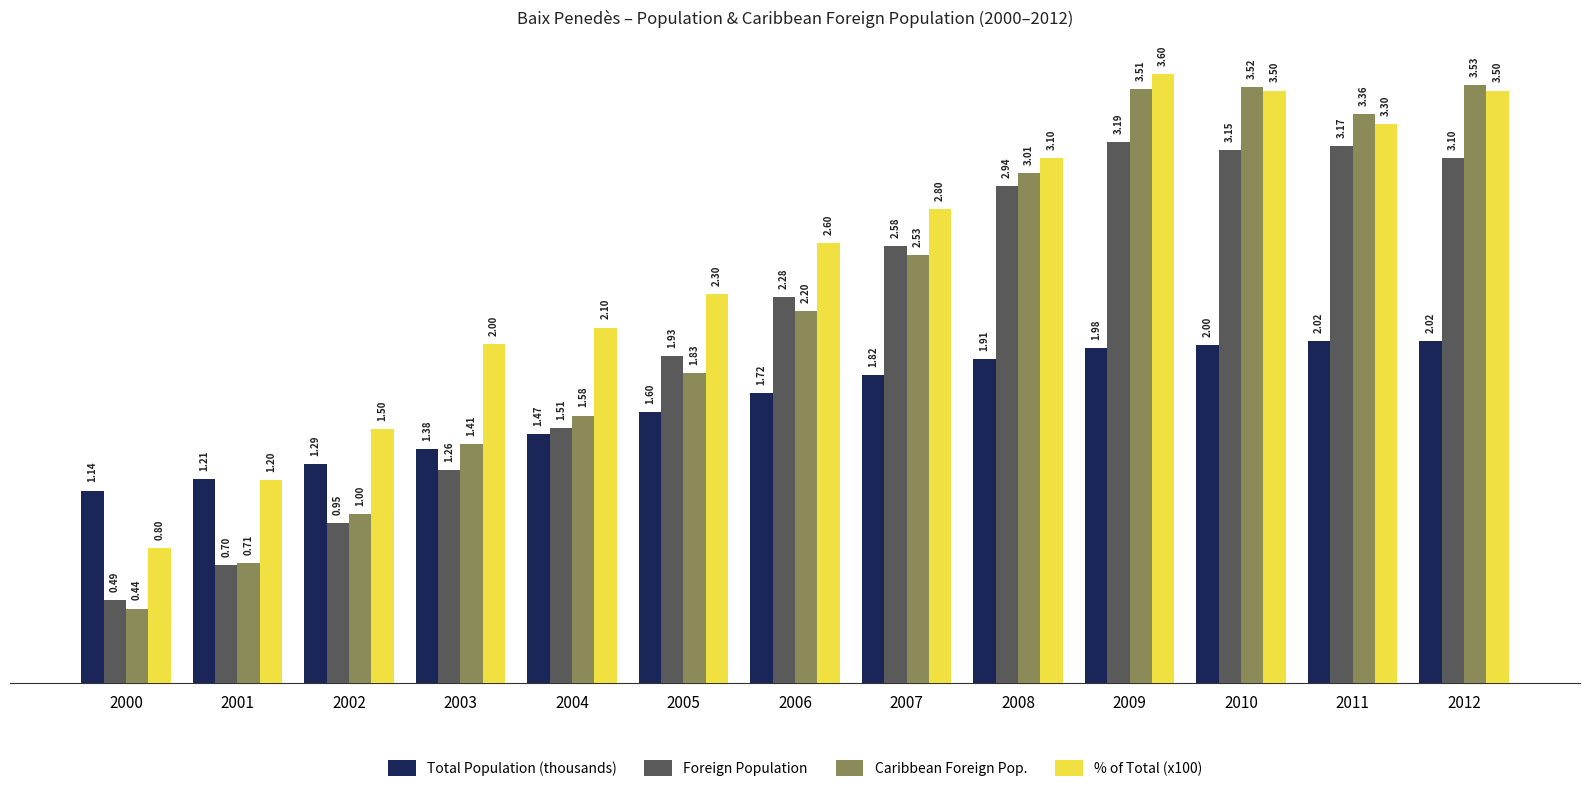

How many values in the % of Total (x100) series are below 2?

3